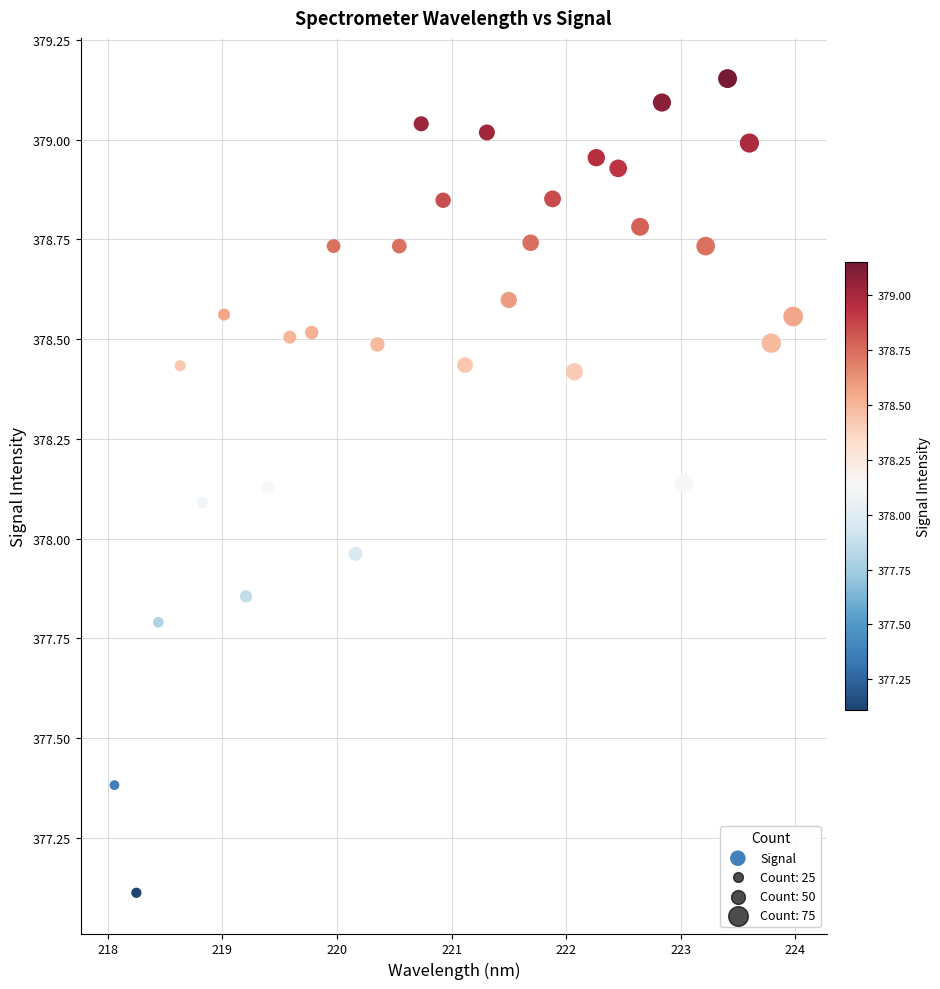

What is the range of X values (max minus min)?

5.9